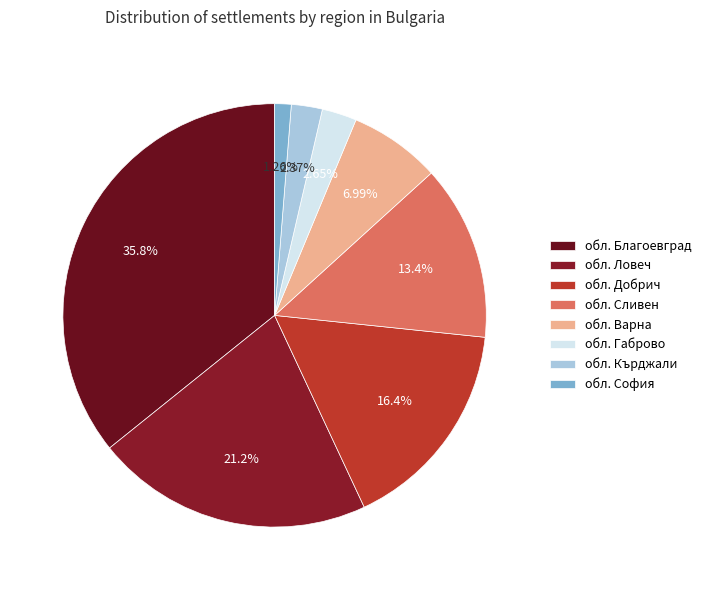

Does обл. София represent more than half of the total?

No